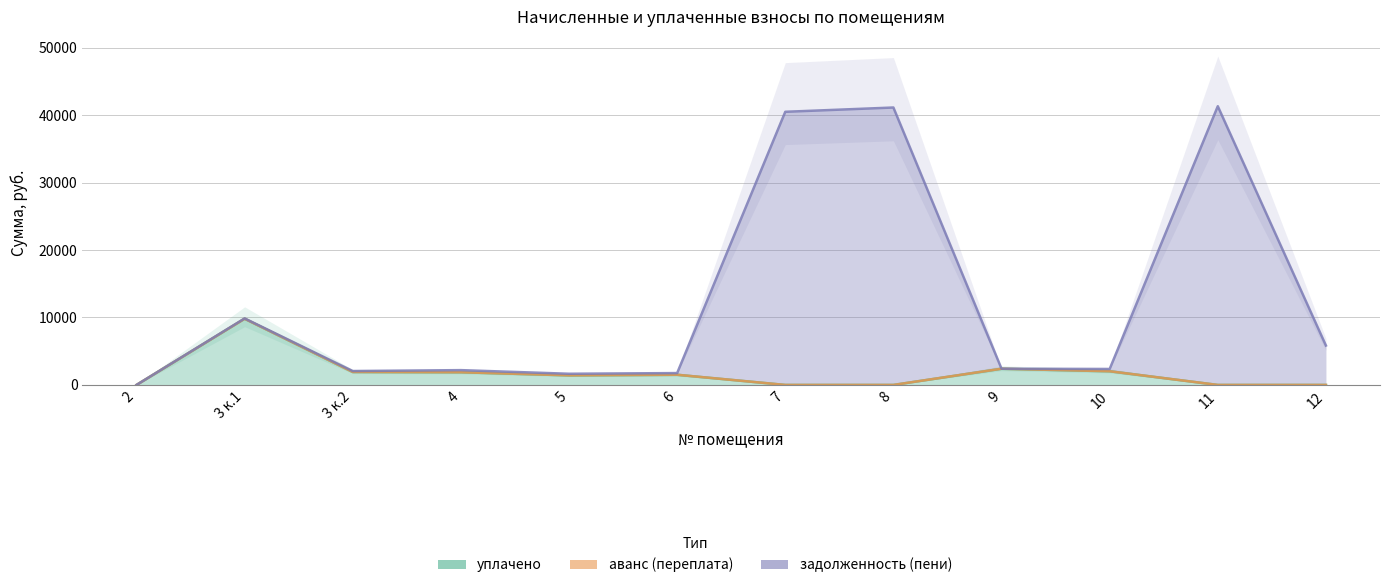

The value of аванс (переплата) at 3 к.1 is 5060.0. True or false?

False